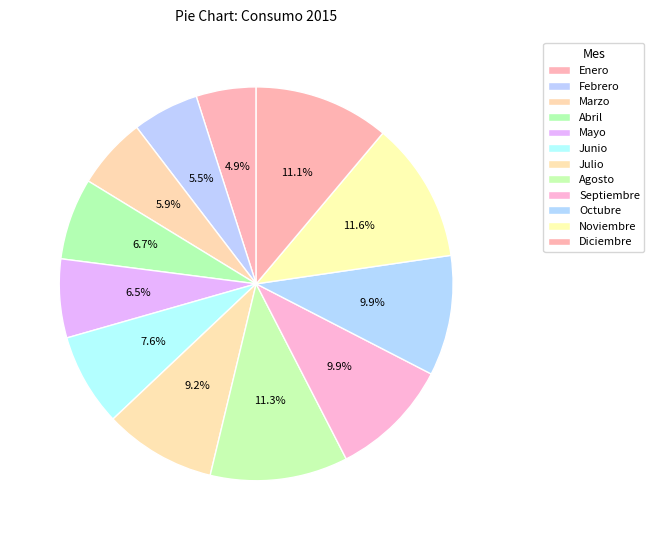

Which category has the smallest portion of the pie?

Enero